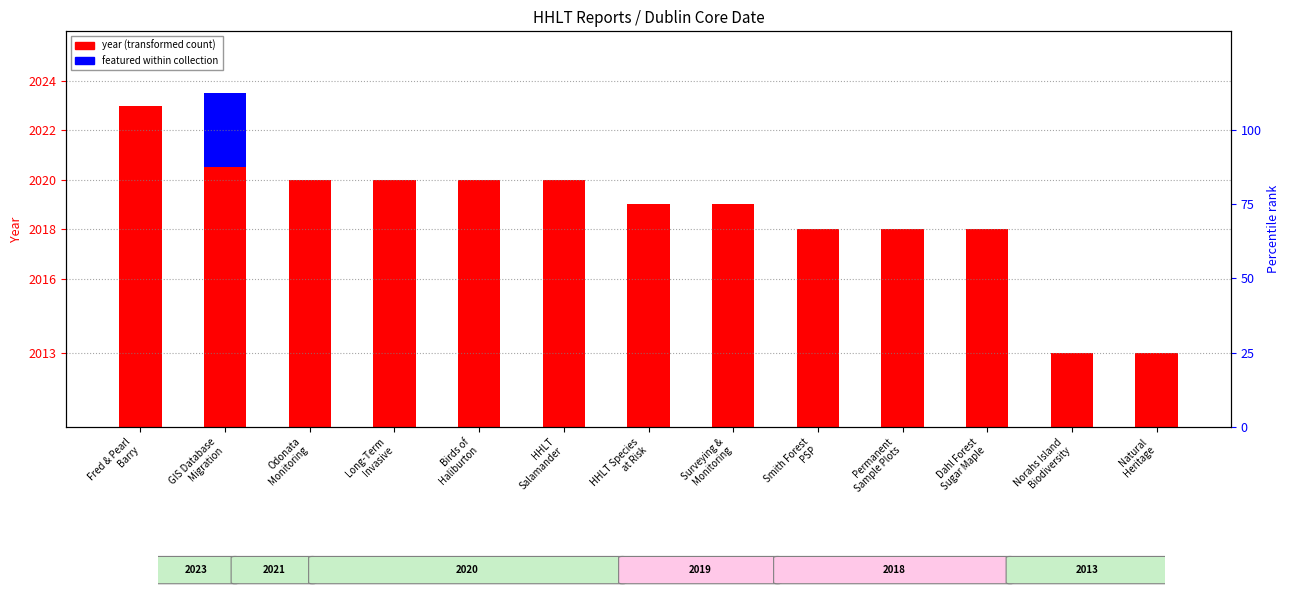

Count the year (transformed) values in the range 8 to 10.

9